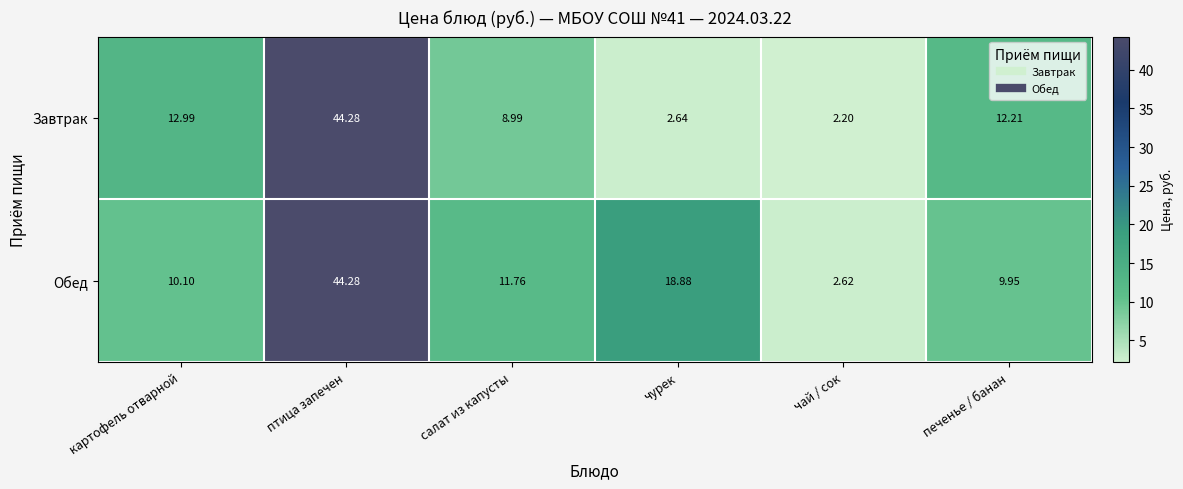

What is the total value across all series at печенье / банан?

22.2